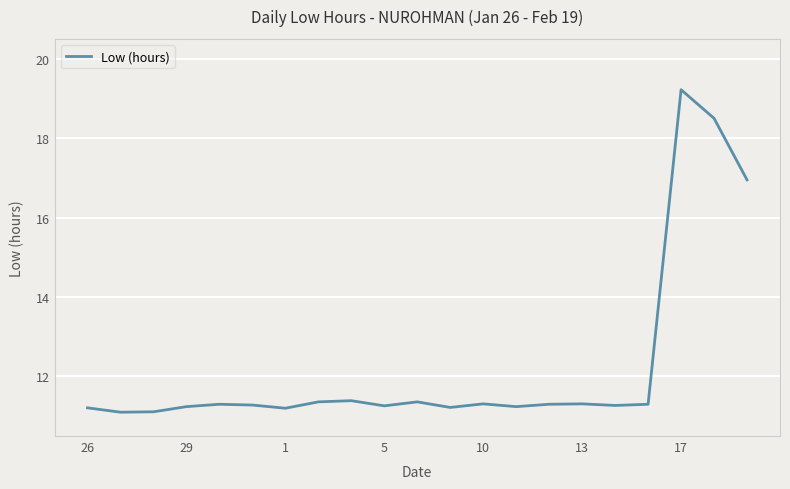

What is the minimum value shown in the chart?

11.1